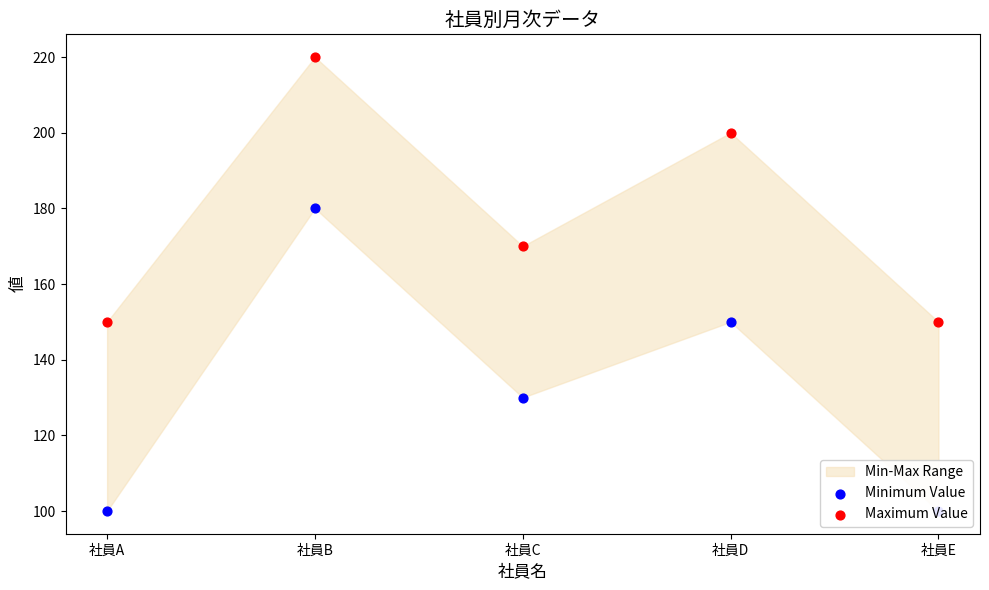

Which series contains the lowest Y value?

Minimum Value